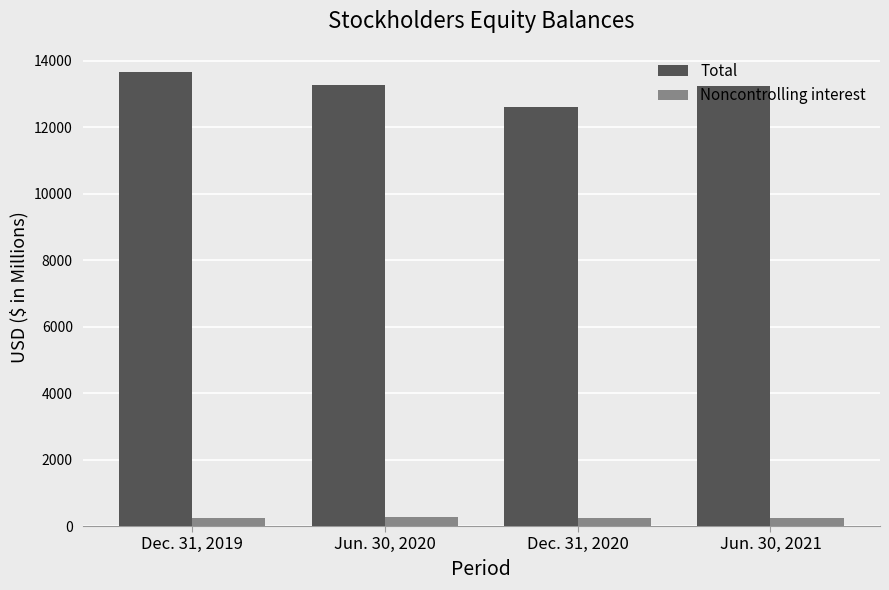

What is the label of the 3rd bar from the right?

Jun. 30, 2020